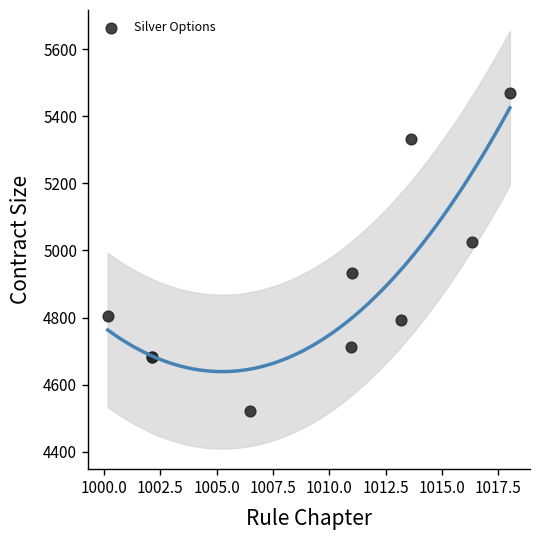

What Y value in the scatter plot is closest to 4995?

5024.8